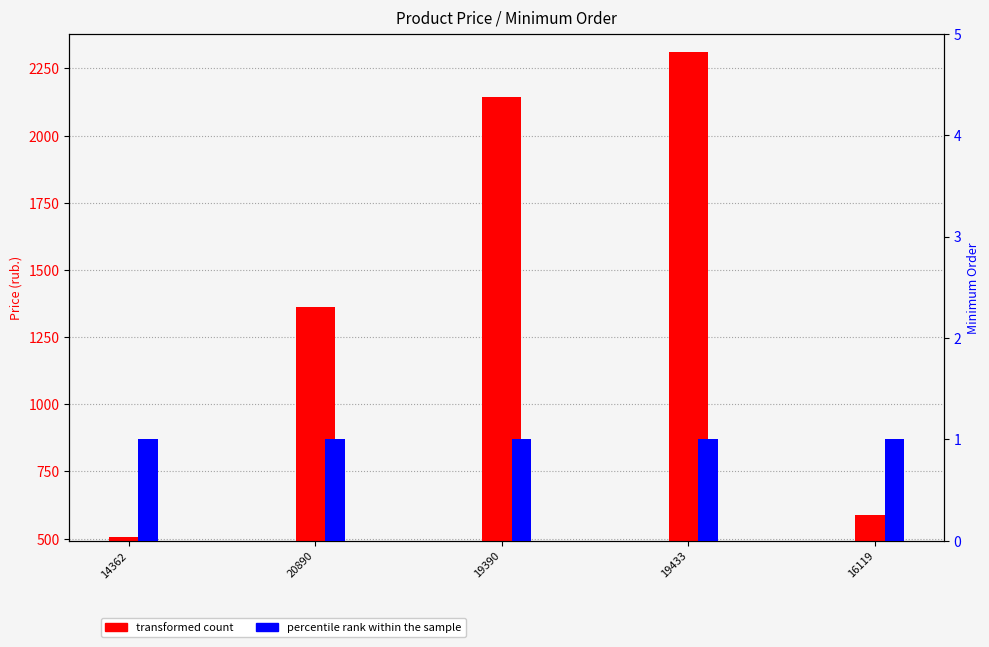

Where does the transformed count series first go above 1361?

19390